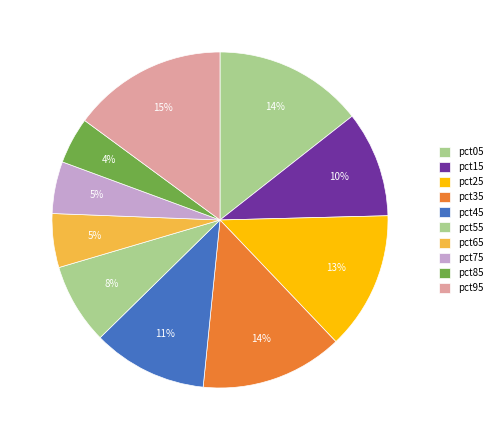

Which slice is the largest?

pct95